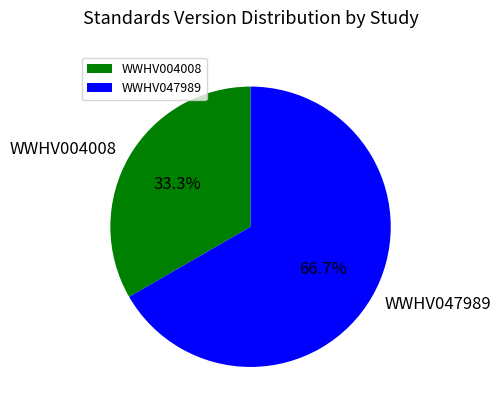

How many segments does this pie chart have?

2